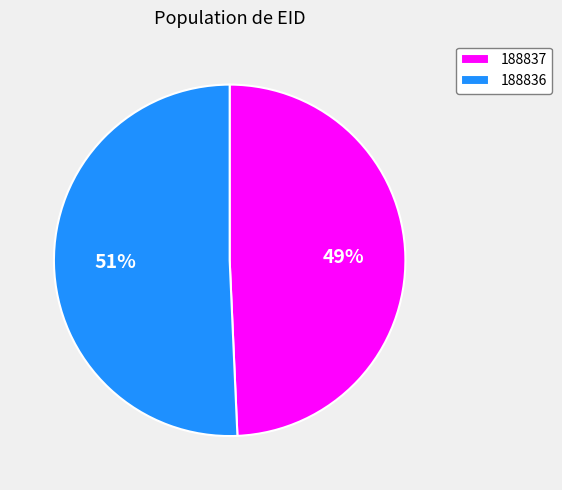

Combined, do 188836 and 188837 account for over 50%?

Yes